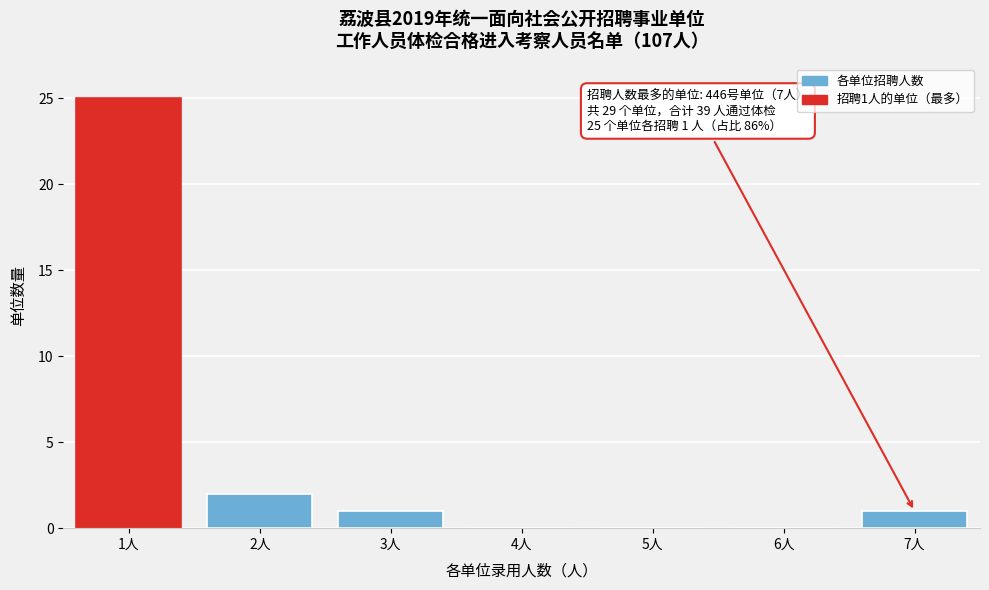

Reading left to right, list all the values displayed in this chart.

1人=25	2人=2	3人=1	4人=0	5人=0	6人=0	7人=1